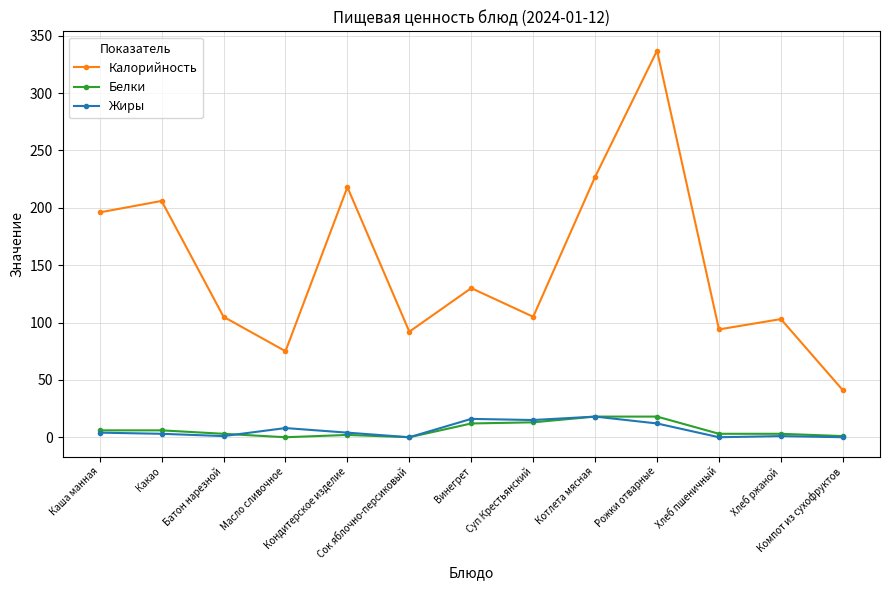

Which series has the largest total across all categories?

Калорийность